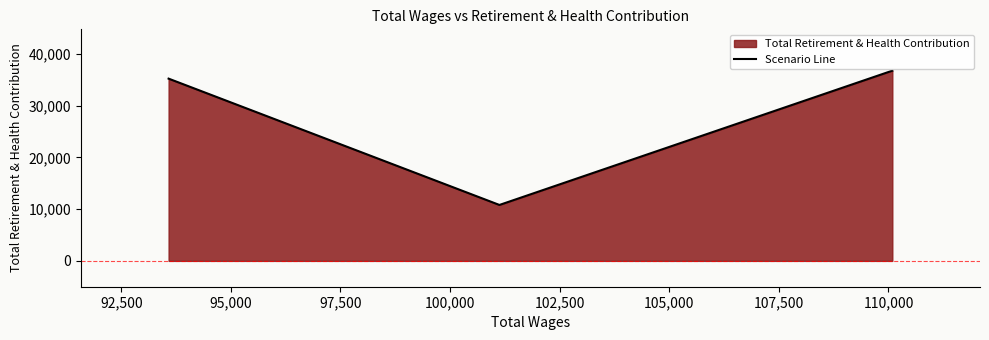

What is the smallest value displayed?

10819